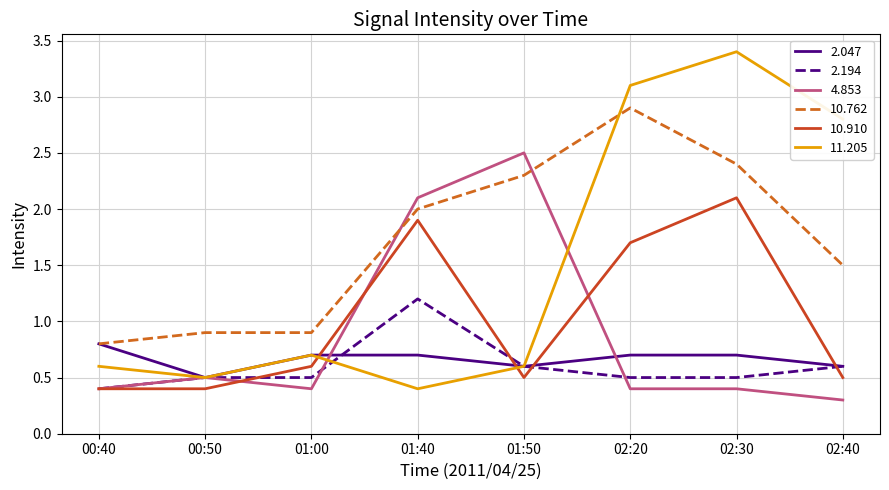

At which category is the sum across all series the highest?

02:30